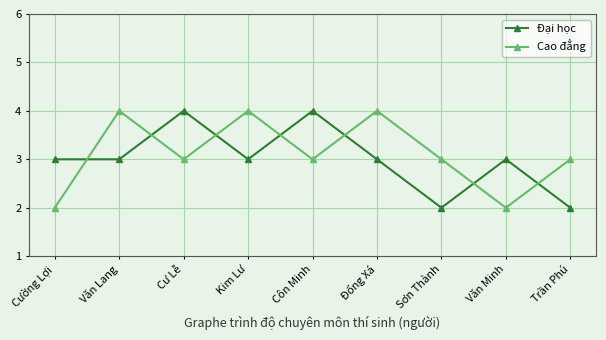

How many categories are shown in the chart?

9